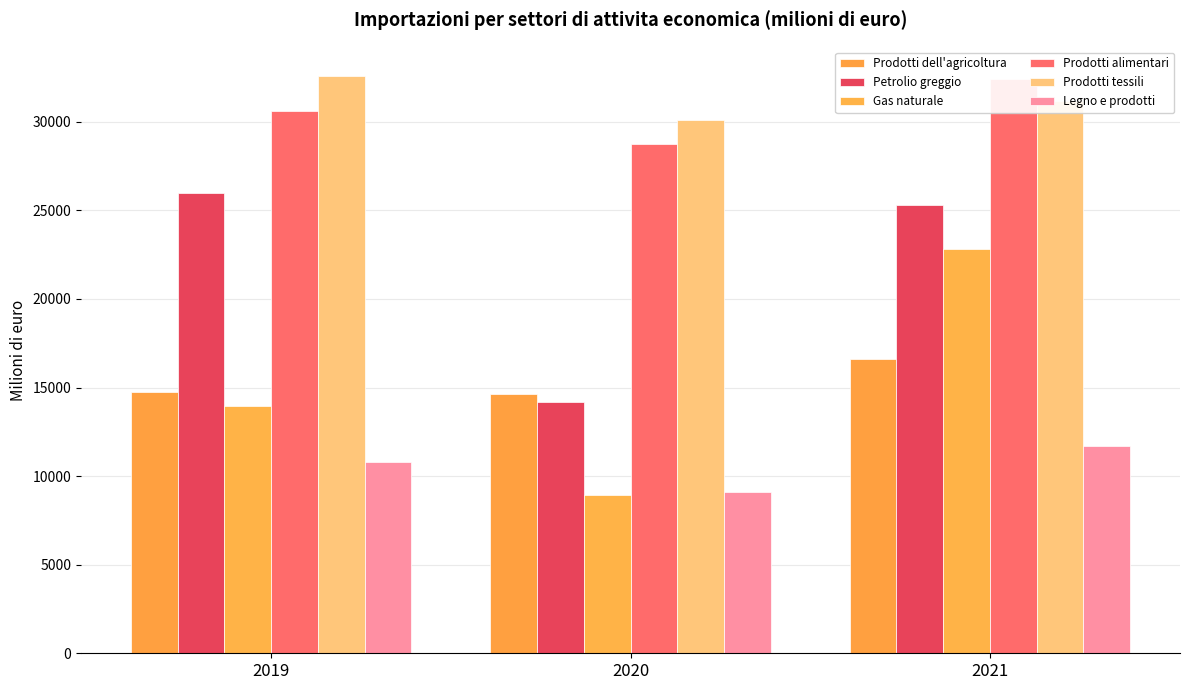

At how many categories does at least one series exceed 22174?

3